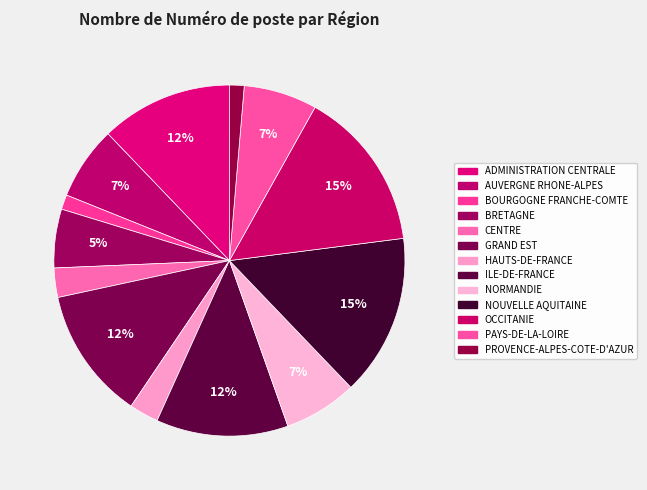

To the nearest percent, what percentage of the pie is HAUTS-DE-FRANCE?

3%